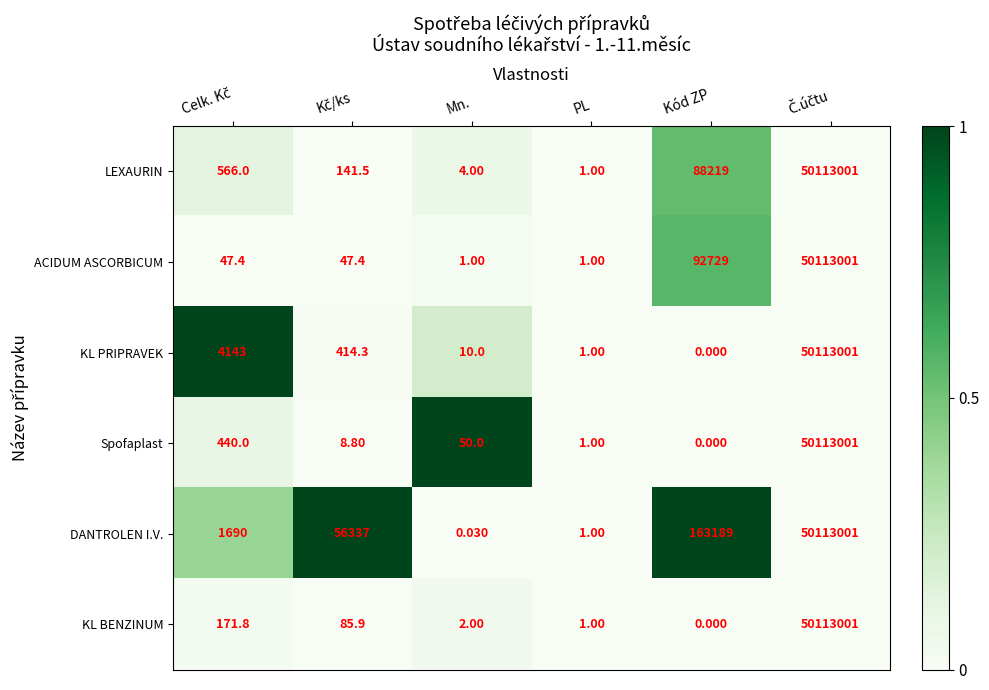

Rank the series at Mn. from lowest to highest value.

DANTROLEN I.V., ACIDUM ASCORBICUM, KL BENZINUM, LEXAURIN, KL PRIPRAVEK, Spofaplast